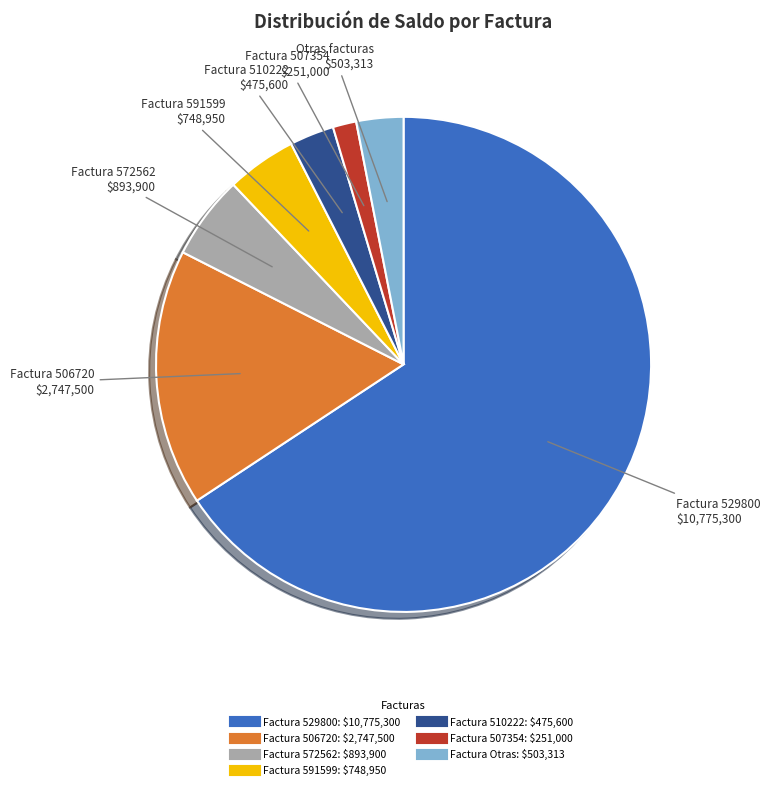

Is there any slice that represents more than half of the pie?

Yes